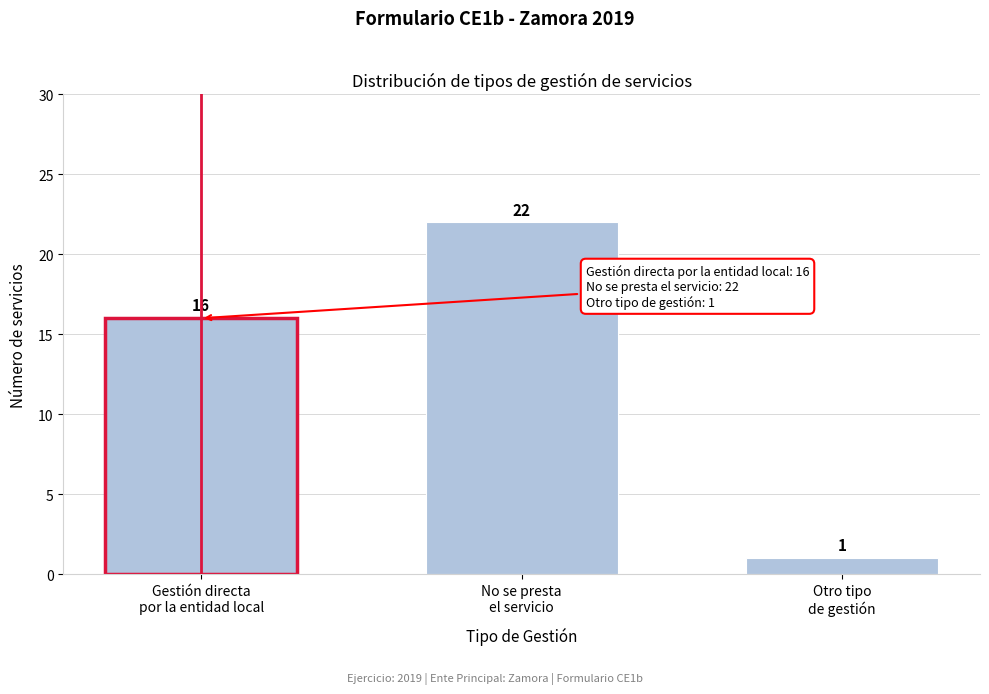

Reading left to right, list all the values displayed in this chart.

16	22	1